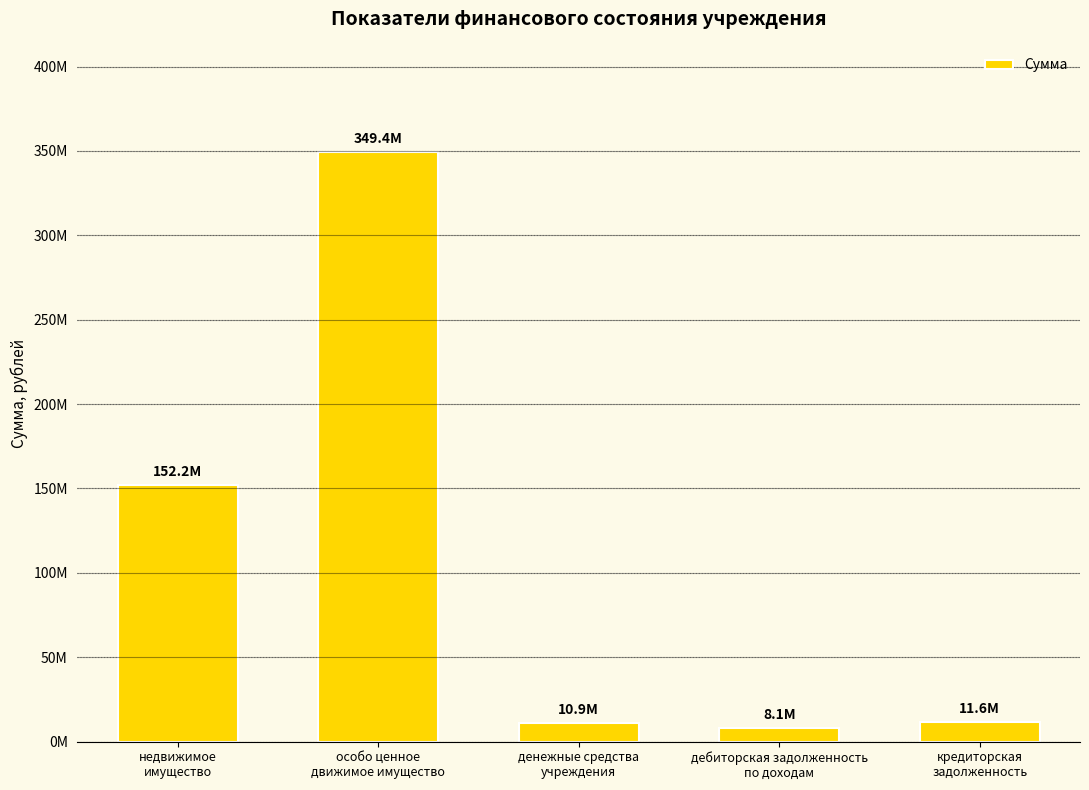

Does the chart contain any negative values?

No